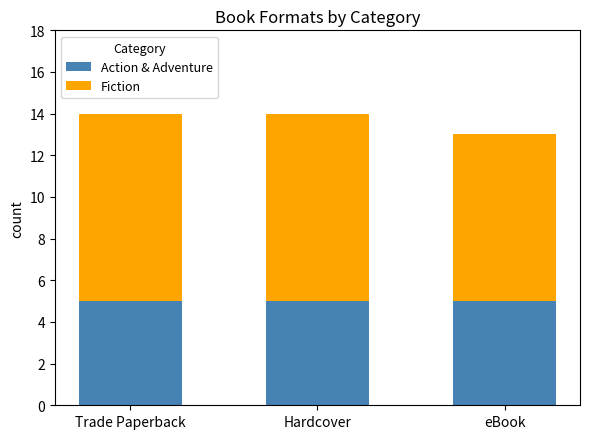

What is the approximate value of Action & Adventure at eBook?

5